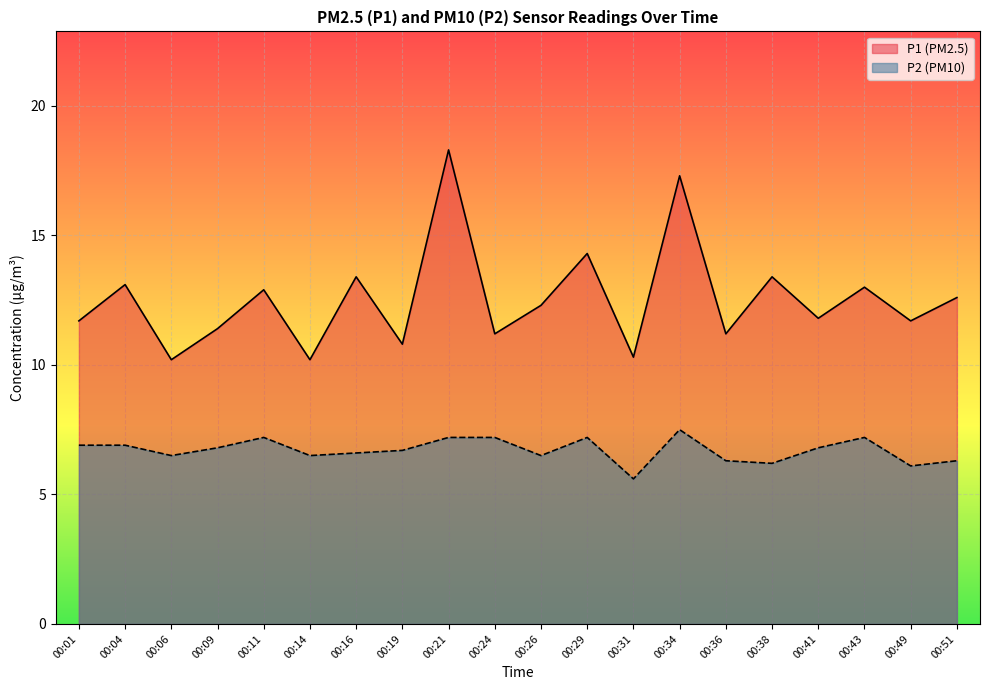

Does the chart display data point markers on the line(s)?

No